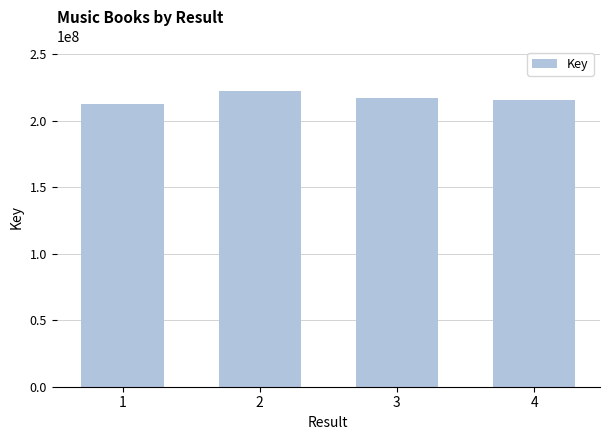

What is the change in value from 1 to 4?

+2723957